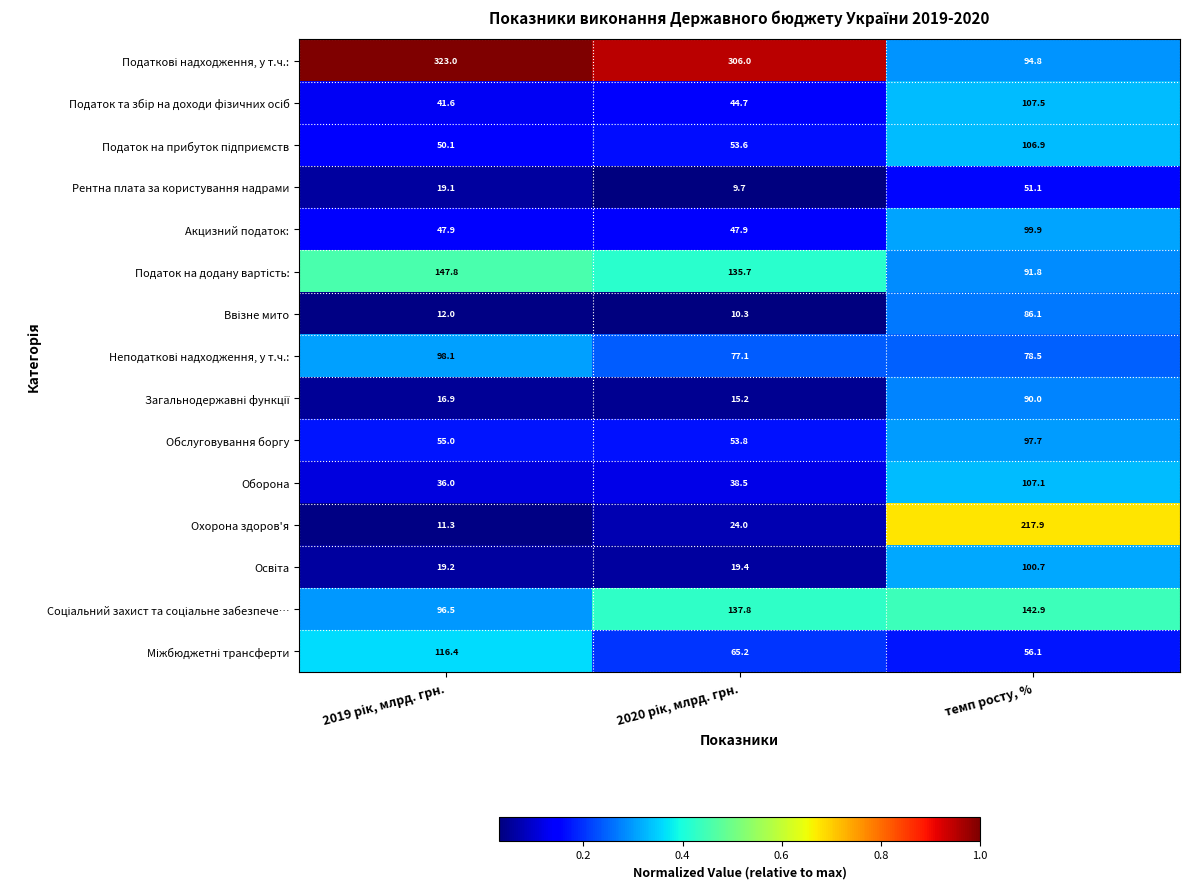

At how many categories does at least one series exceed 72?

3